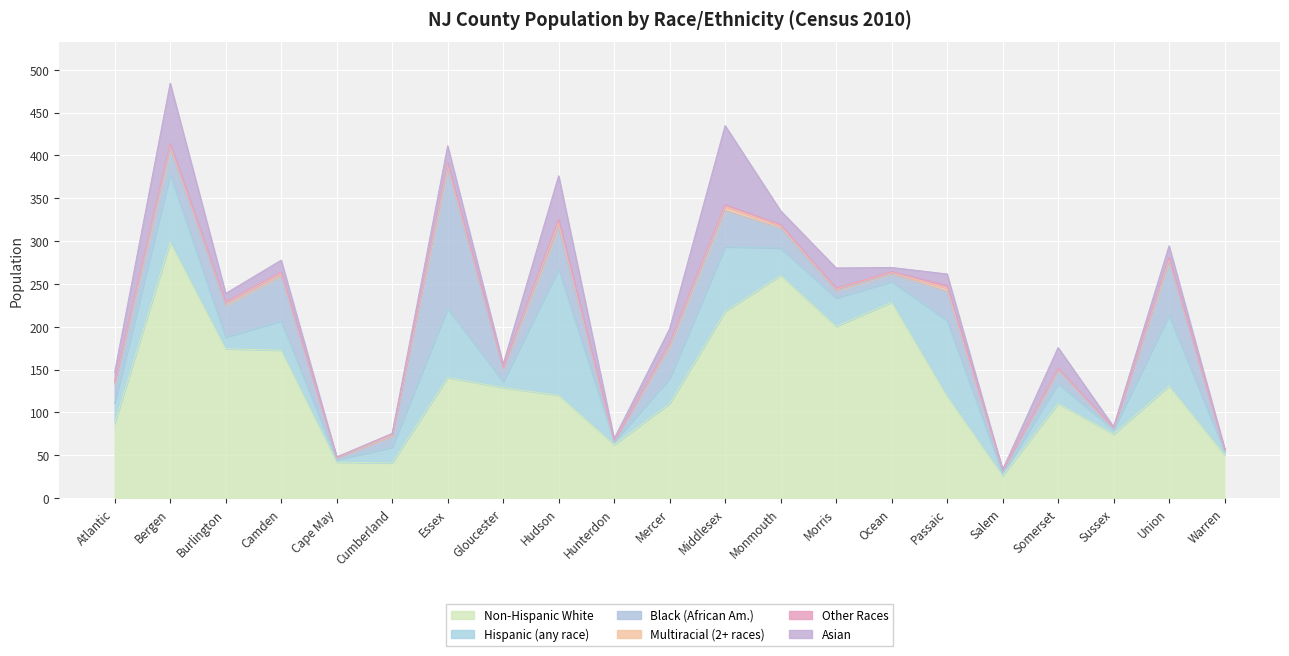

Reading left to right, what are all the values shown in this chart?

Non-Hispanic White: 87000	298800	174300	172600	41900	41000	140600	129000	119900	62300	110300	217700	260000	200400	228600	118900	26100	110300	74600	130800	50300
Hispanic (any race): 23900	79100	13600	34100	2900	18400	80900	6900	147400	3400	29400	75700	31900	33200	24100	88400	2100	23500	5200	82800	4000
Black (African Am.): 22600	29100	36700	52400	2200	12800	162500	14700	48100	1000	37300	42000	23200	8400	8800	34000	4200	15500	1400	62100	2000
Multiracial (2+ races): 2000	5000	3500	3300	400	1200	5200	1500	5800	400	2300	4900	3000	2200	1900	3900	400	1700	600	3200	400
Other Races: 900	1800	600	1400	200	1100	2700	300	4000	100	1300	2300	1000	700	800	3200	100	500	200	2000	100
Asian: 10900	70500	10200	13900	400	1000	19300	3900	51100	2200	17100	92200	16300	23700	5000	13200	300	24200	1400	13600	1400